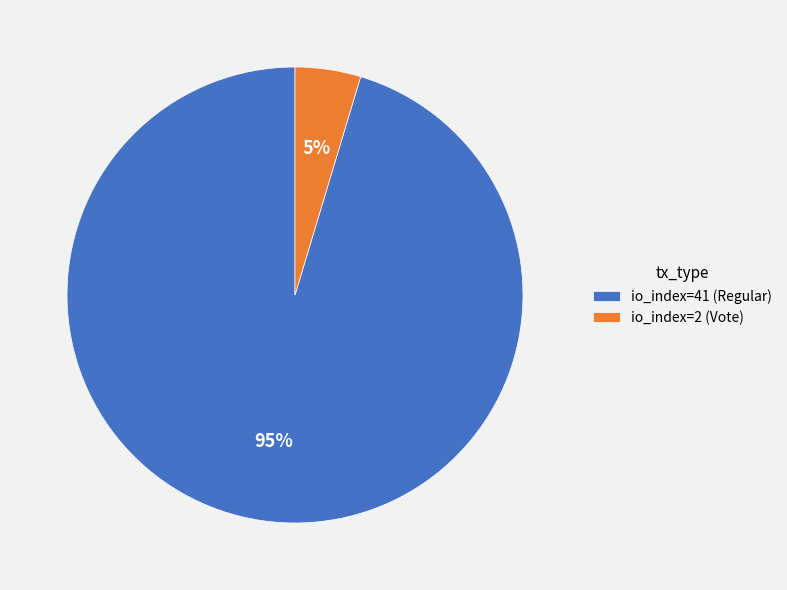

How many segments does this pie chart have?

2